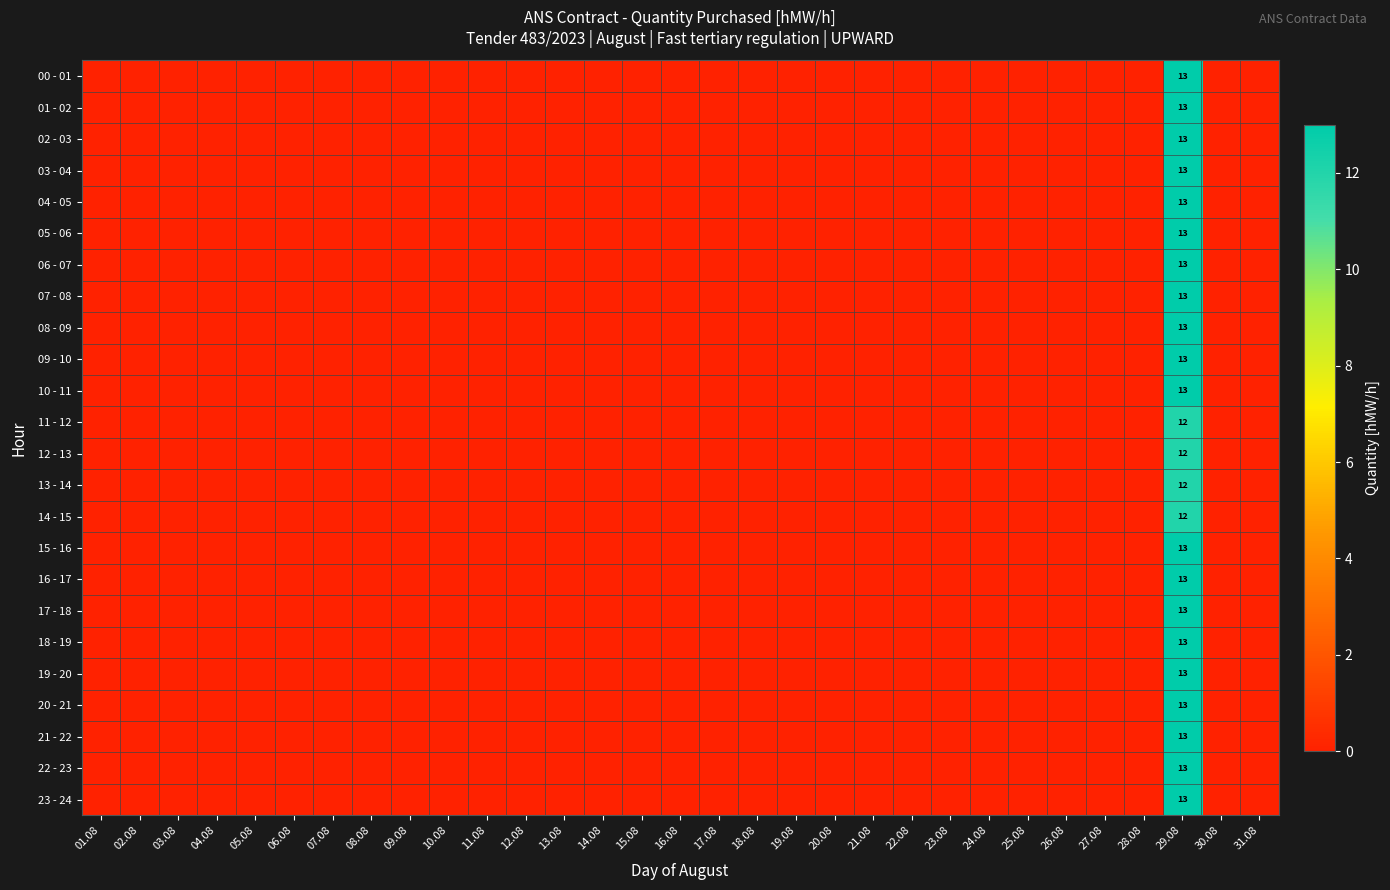

Rank the series by their maximum value, from lowest to highest.

11 - 12, 12 - 13, 13 - 14, 14 - 15, 00 - 01, 01 - 02, 02 - 03, 03 - 04, 04 - 05, 05 - 06, 06 - 07, 07 - 08, 08 - 09, 09 - 10, 10 - 11, 15 - 16, 16 - 17, 17 - 18, 18 - 19, 19 - 20, 20 - 21, 21 - 22, 22 - 23, 23 - 24